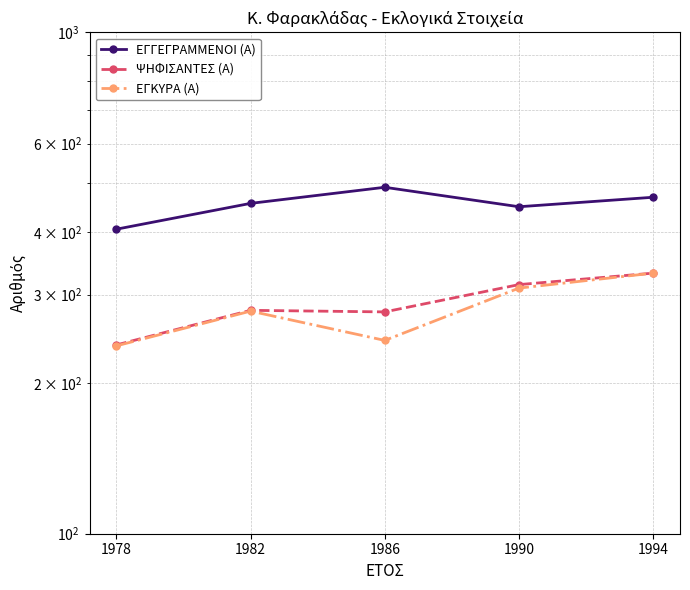

True or false: ΨΗΦΙΣΑΝΤΕΣ (Α) and ΕΓΚΥΡΑ (Α) intersect in this chart.

False